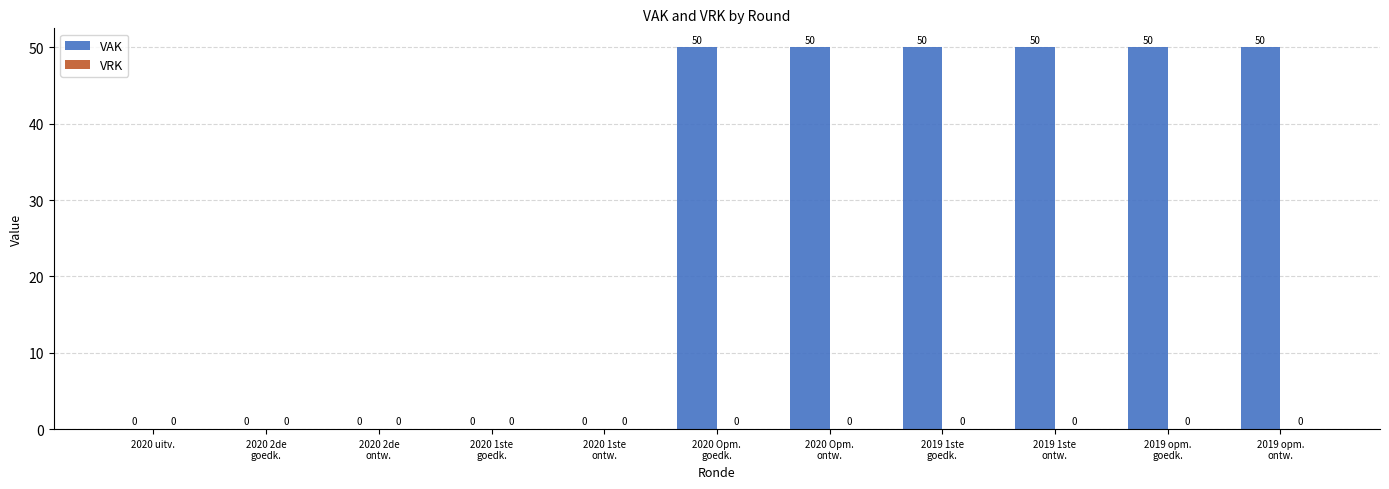

What is the sum of all values?

300